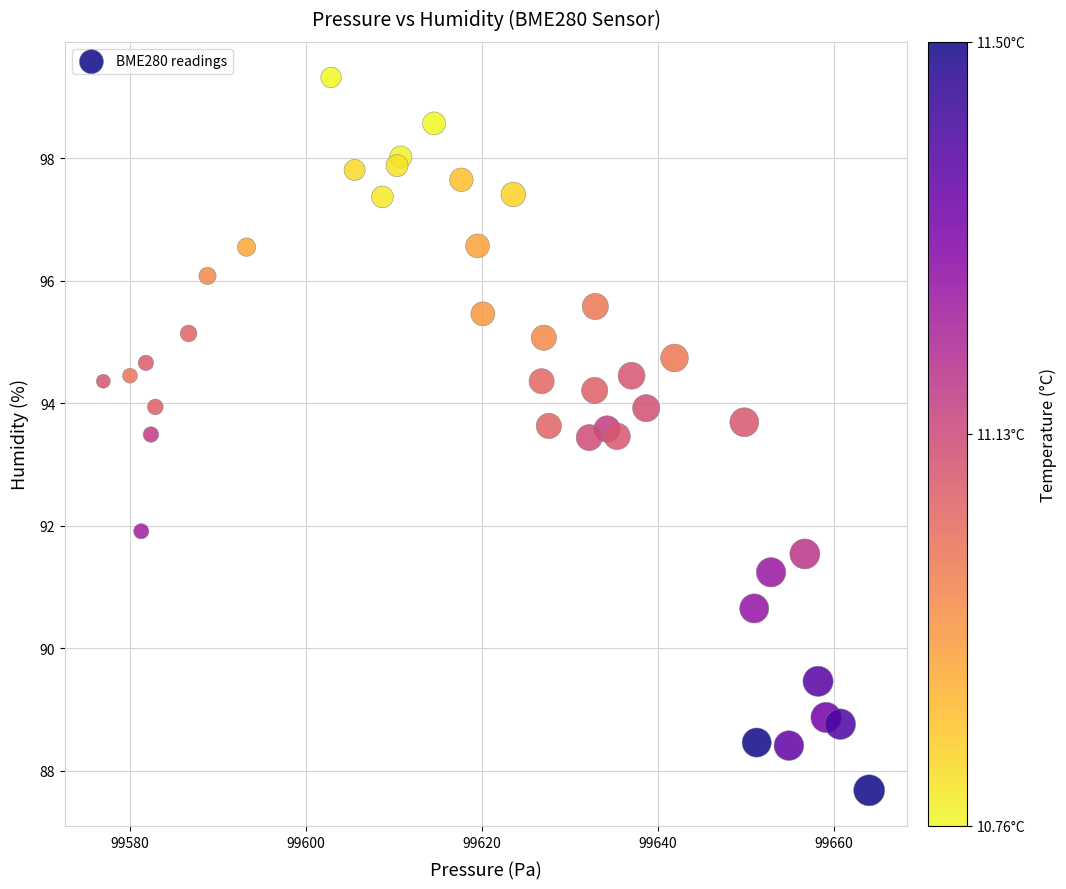

What is the range of X values (max minus min)?

87.0